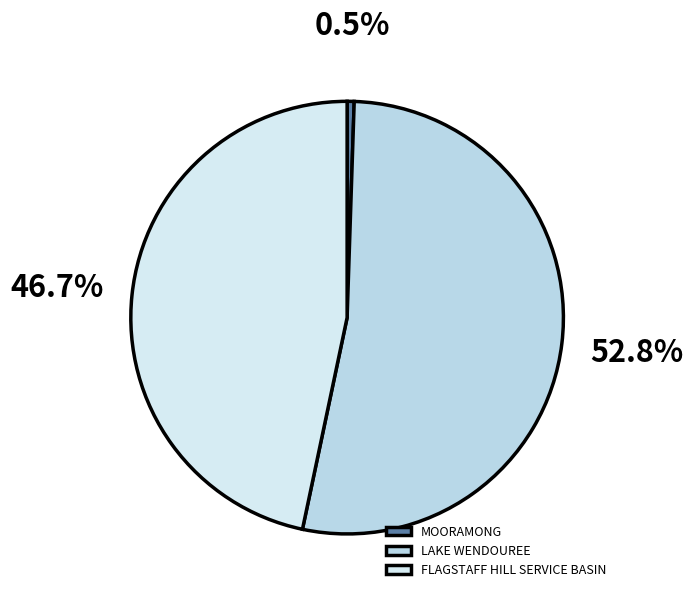

Combined, what portion of the pie is FLAGSTAFF HILL SERVICE BASIN and LAKE WENDOUREE?

99.5%